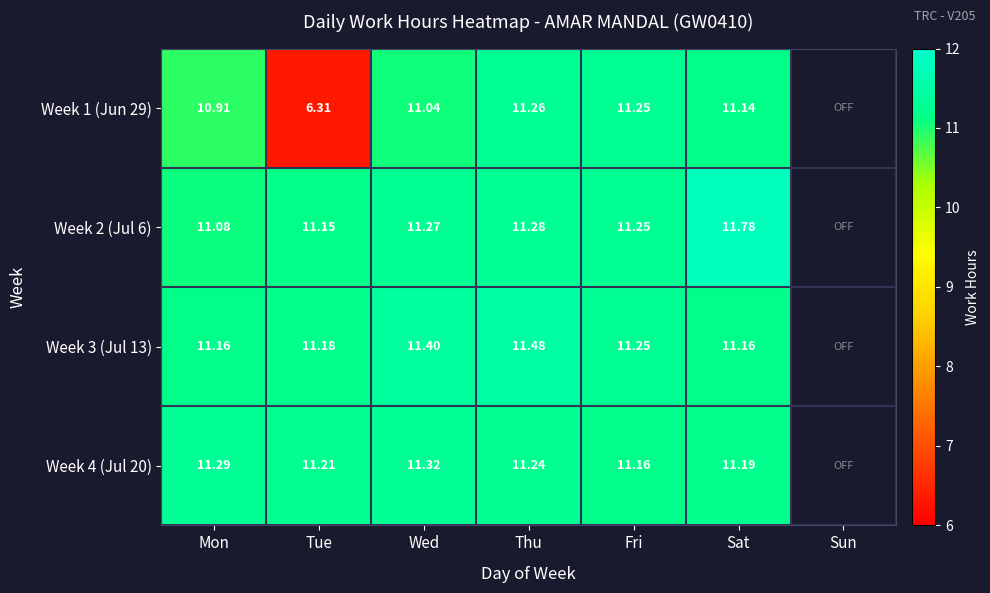

The value of Week 4 (Jul 20) at Mon is 16.4. True or false?

False